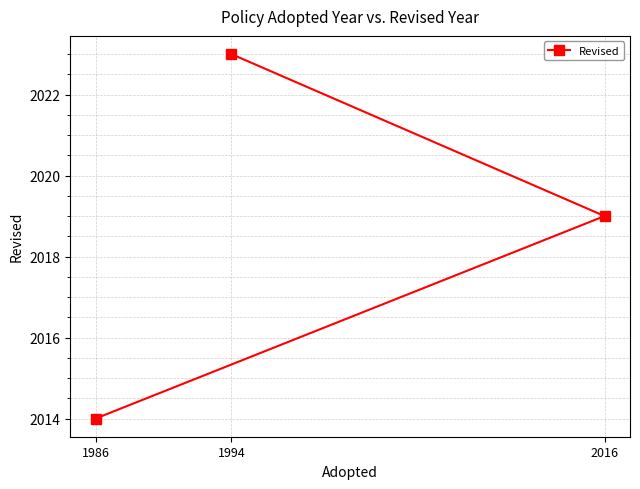

Reading left to right, what are all the values shown in this chart?

1986=2014	1994=2023	2016=2019